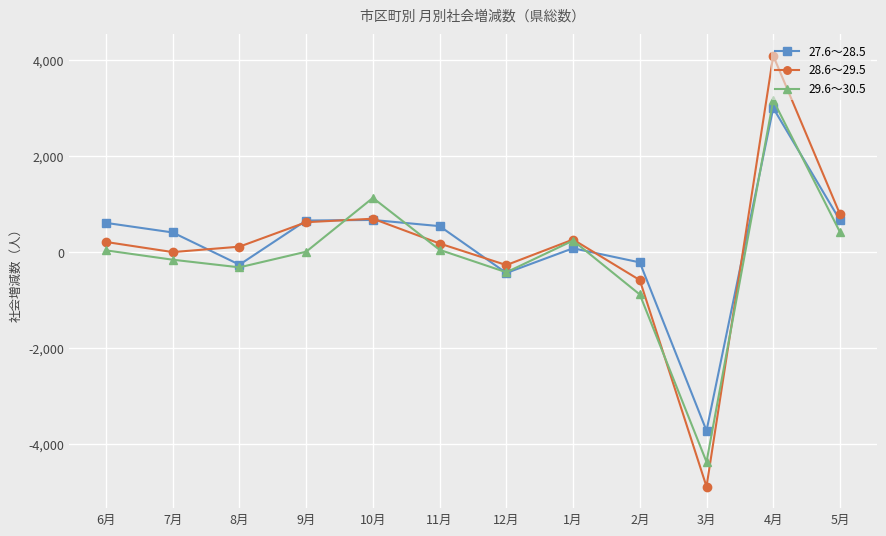

Does the chart have visible grid lines?

Yes